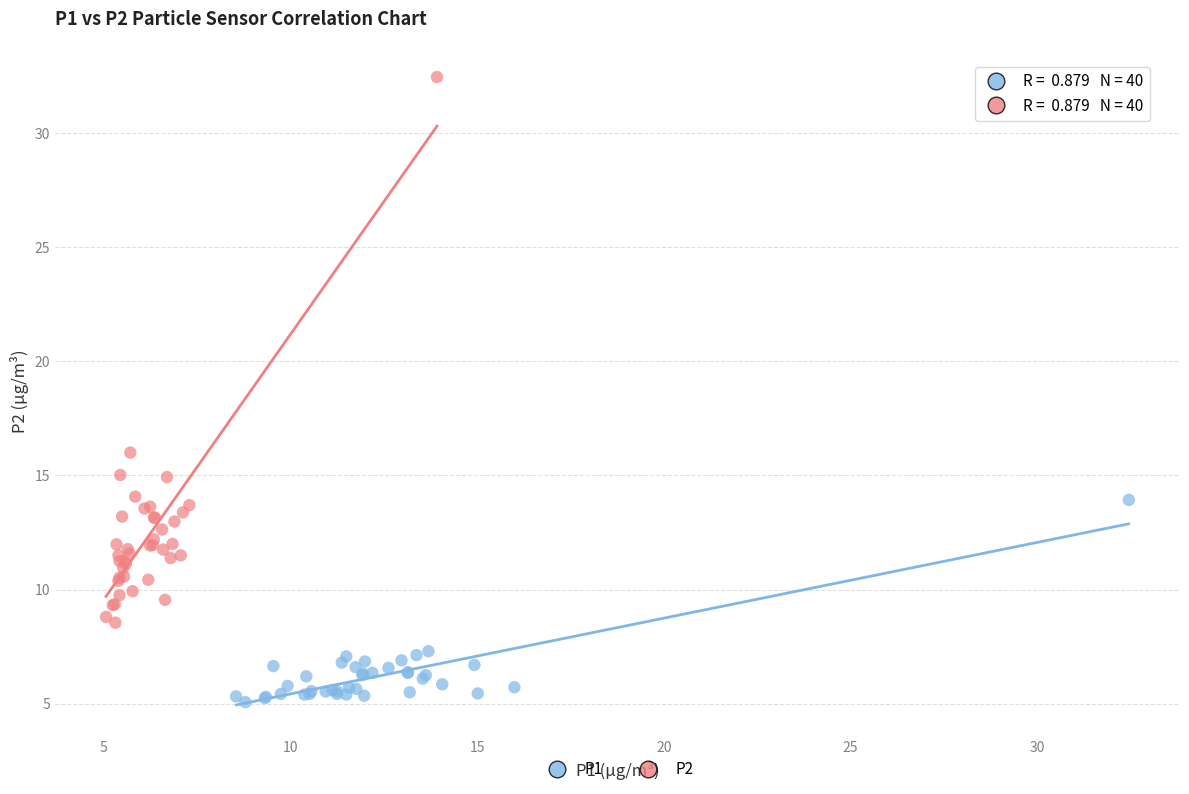

Which series reaches the minimum Y coordinate?

P1